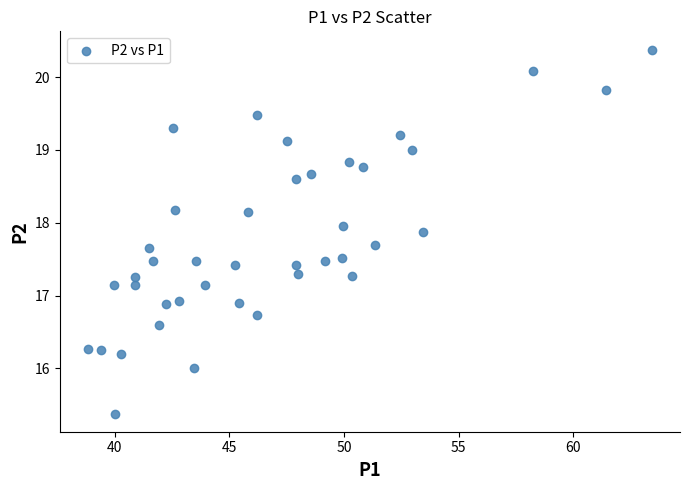

What is the range of Y values (max minus min)?

5.0